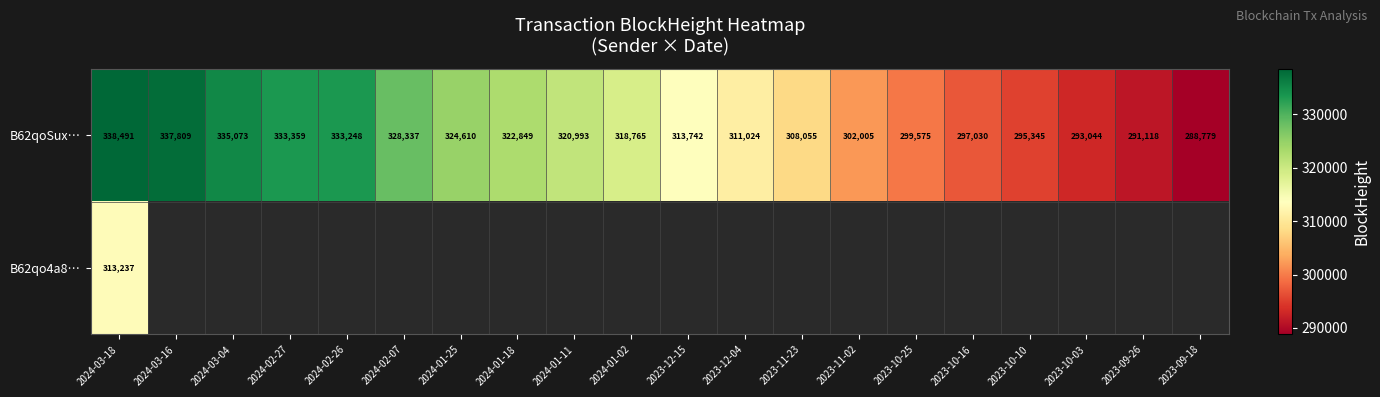

Is it true that B62qoSux… equals 493143.7 at 2023-10-03?

False